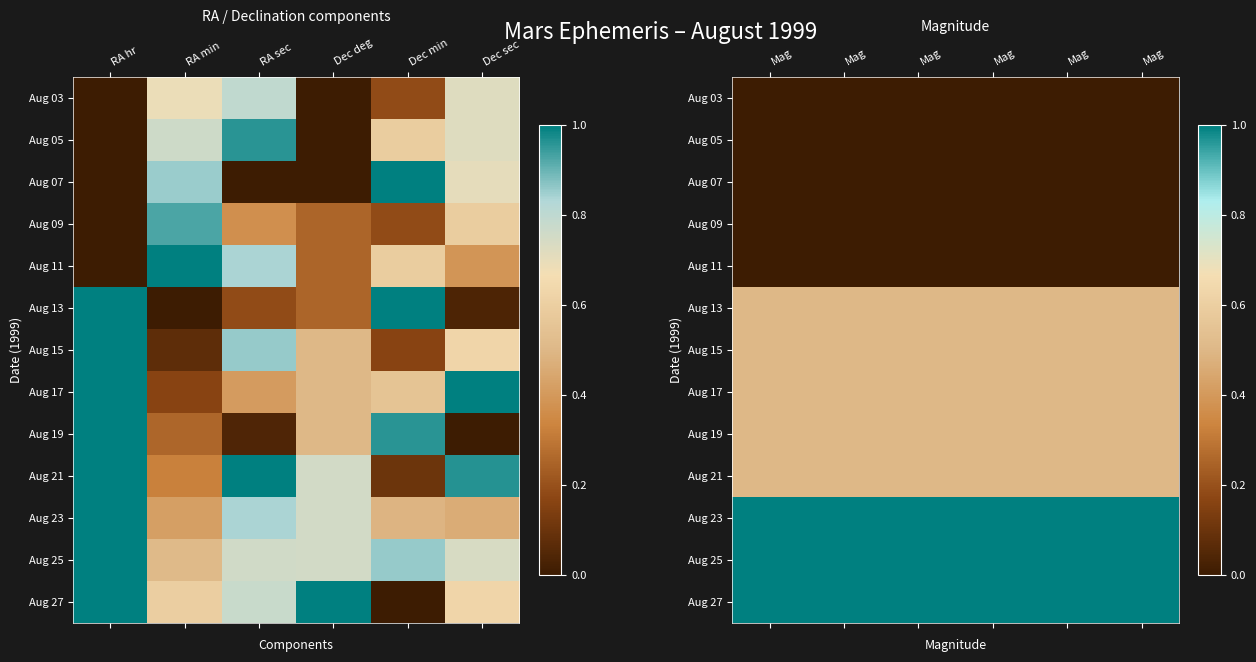

Which series has the largest total across all categories?

Aug 23